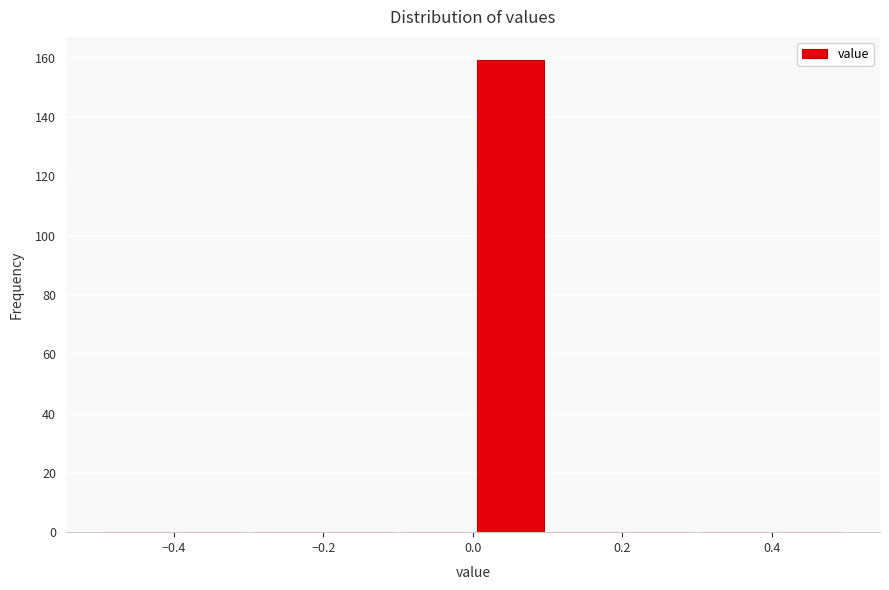

Reading left to right, transcribe this chart: for each bar, give the range it covers on the x-axis and its height. The values are not printed on the chart, so give them approximately, as read against the axis.

-0.5 to -0.4: 0
-0.4 to -0.3: 0
-0.3 to -0.2: 0
-0.2 to -0.1: 0
-0.1 to 0.0: 0
0.0 to 0.1: 160
0.1 to 0.2: 0
0.2 to 0.3: 0
0.3 to 0.4: 0
0.4 to 0.5: 0